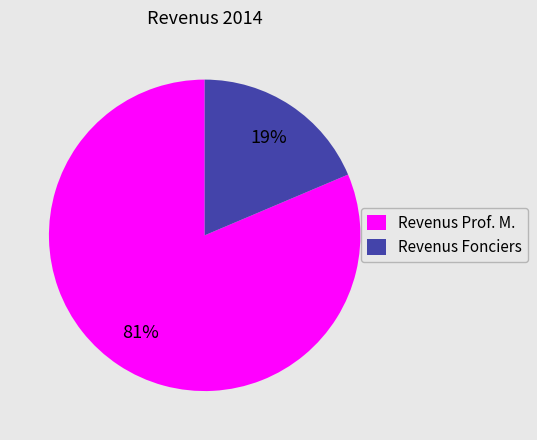

Between Revenus Fonciers and Revenus Prof. M., which is larger?

Revenus Prof. M.